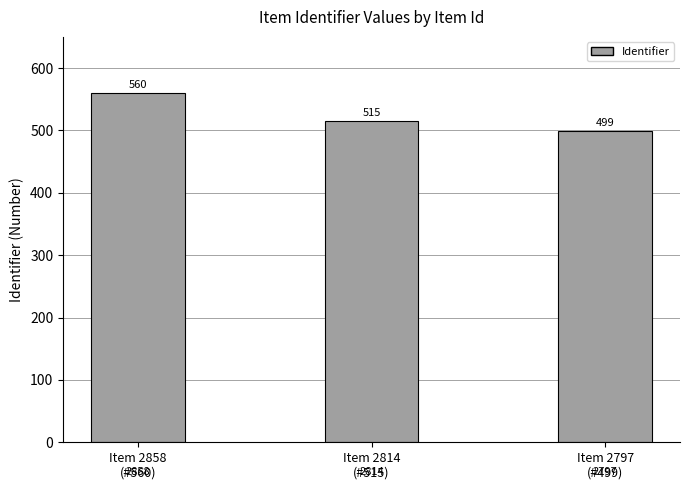

The value at Item 2814
(#515) is 800. True or false?

False